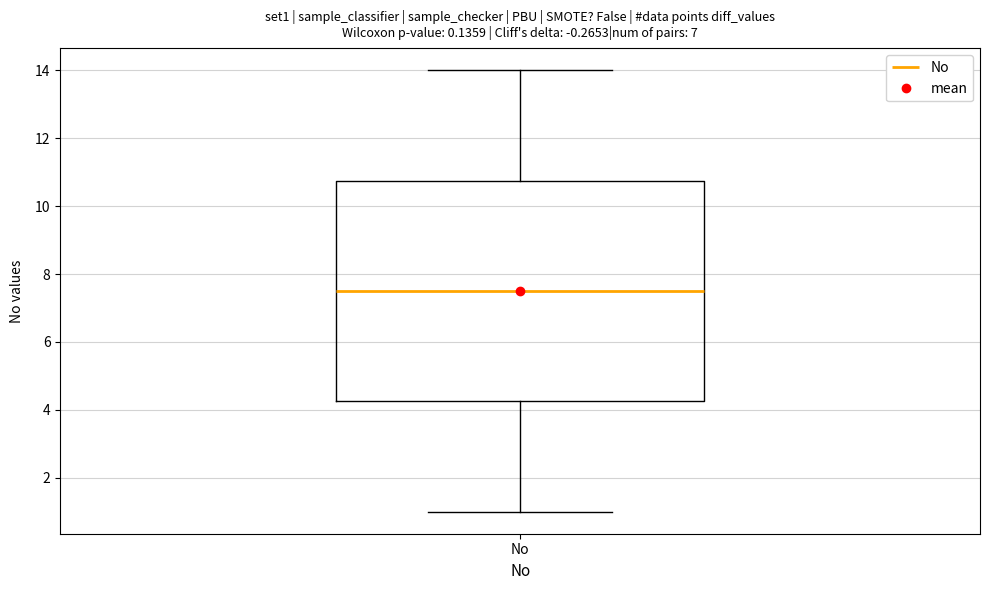

Transcribe this box plot: give where the median line is, the range the box spans, and where the two whiskers end, as read against the y-axis. The values are not printed on the chart, so give them approximately, as read against the axis.

median 7.6, box 4.2 to 10.8, whiskers 1.0 to 14.0